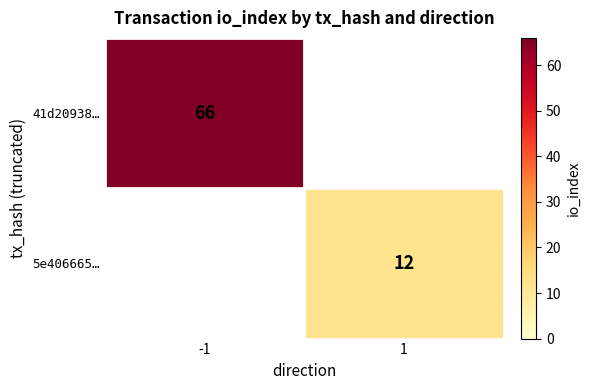

Is the value of 5e406665… at 1 greater than the value of 41d20938… at -1?

No